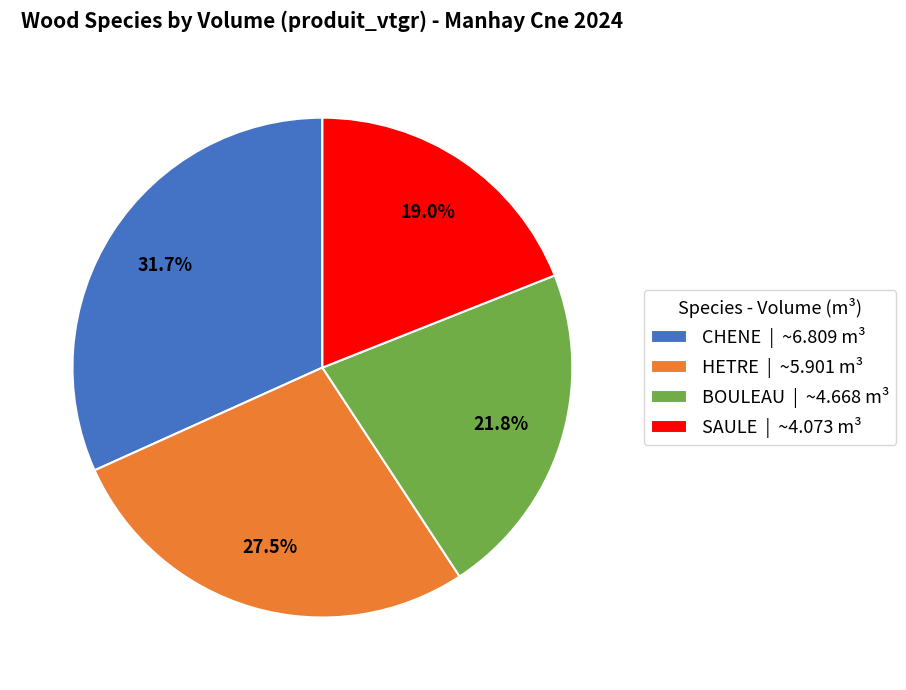

Which slice is the largest?

CHENE